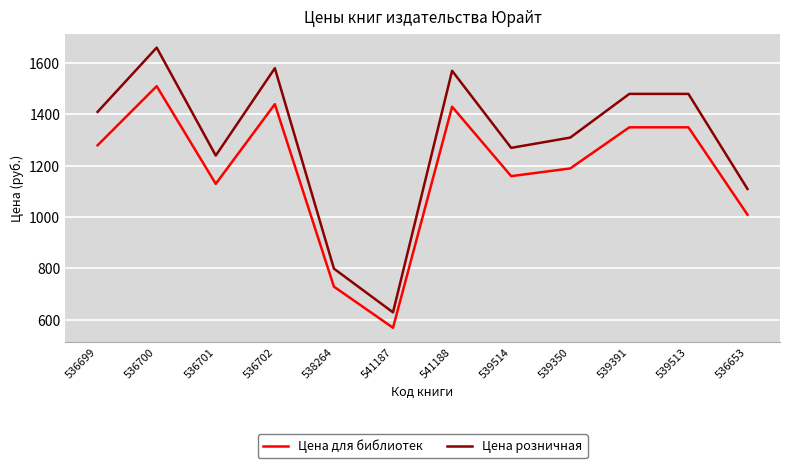

Which series has the largest range (max minus min)?

Цена розничная